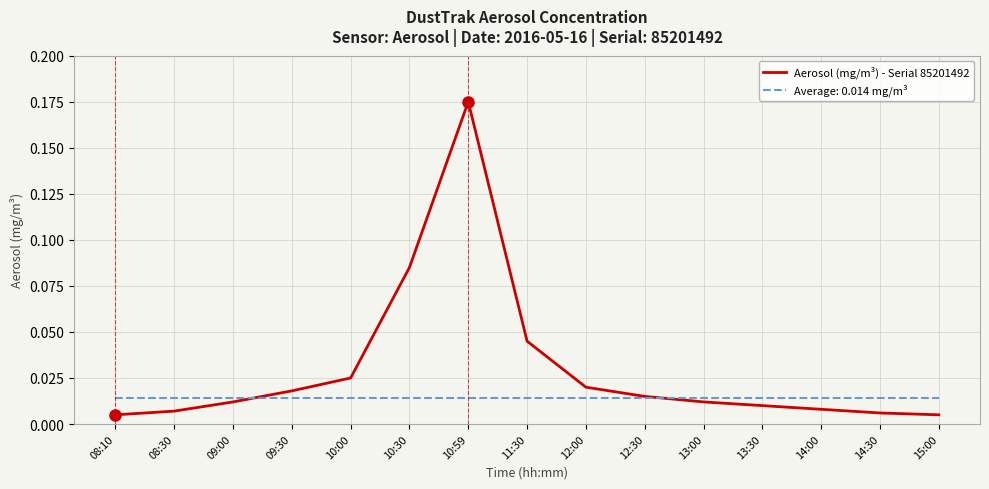

Which series has the largest range (max minus min)?

Aerosol (mg/m³) - Serial 85201492